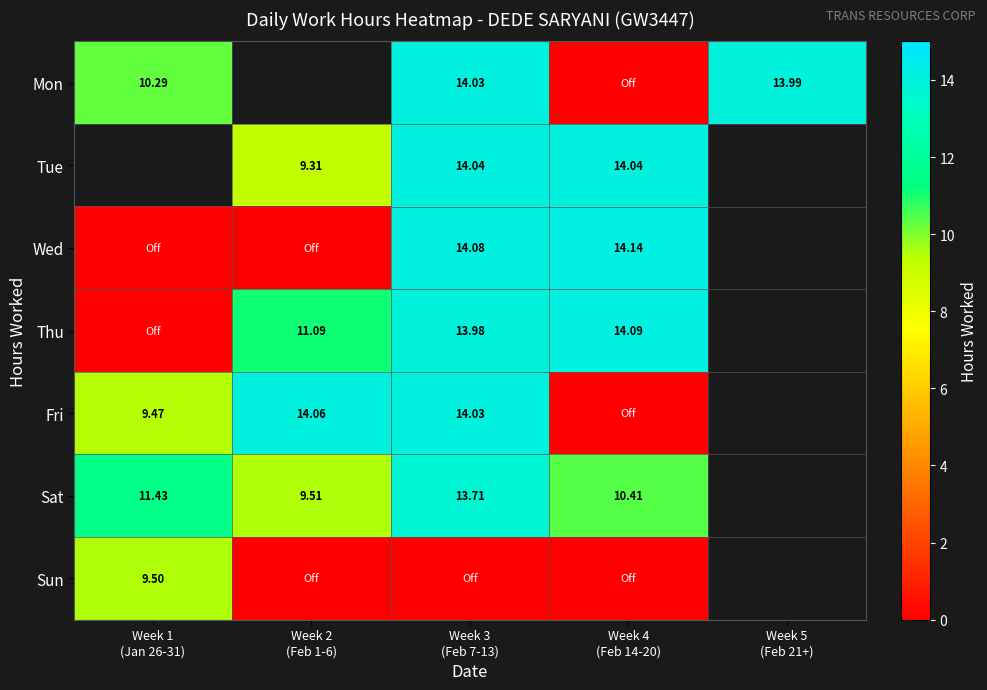

The Mon series shows 0.0 at Week 4 (Feb 14-20). True or false?

True